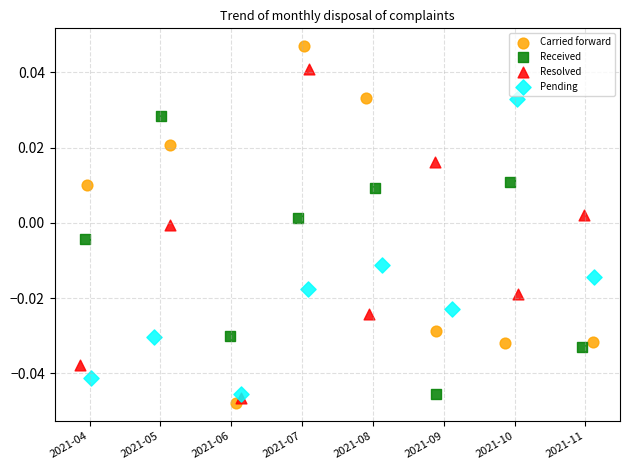

What are all the series names shown in the legend?

Carried forward, Received, Resolved, Pending